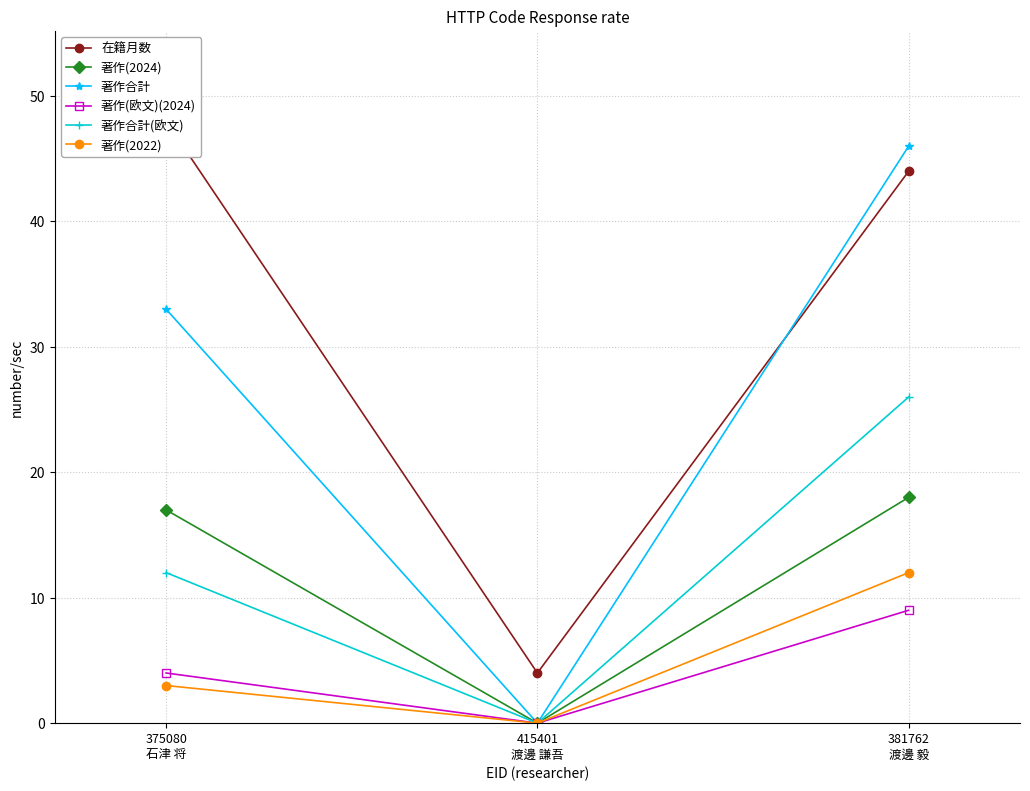

Which series has the largest total across all categories?

在籍月数